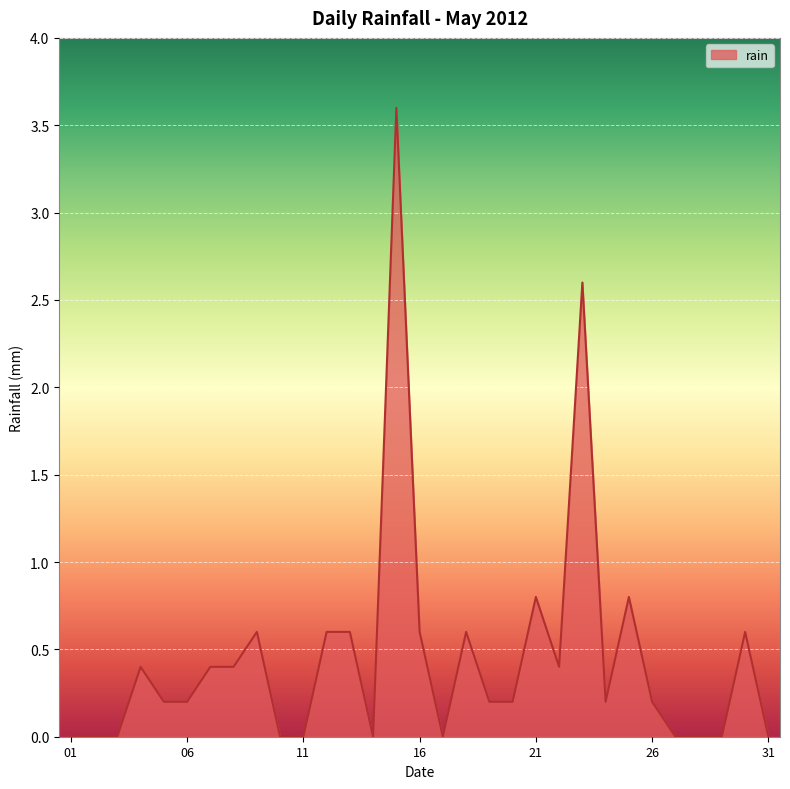

What is the difference between the maximum and minimum values?

3.6